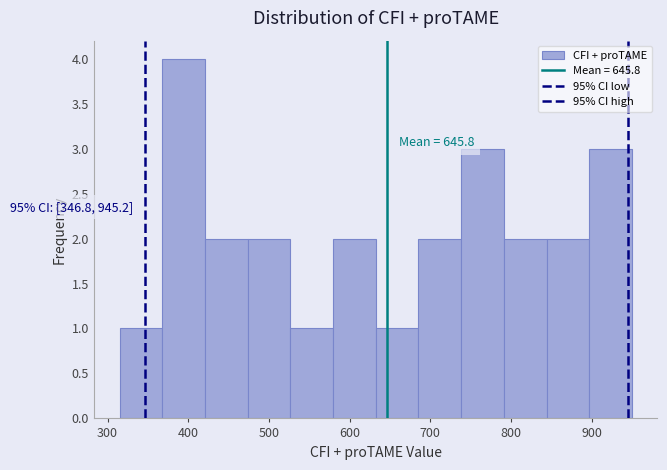

Which range on the x-axis has the tallest bar?

370 to 420